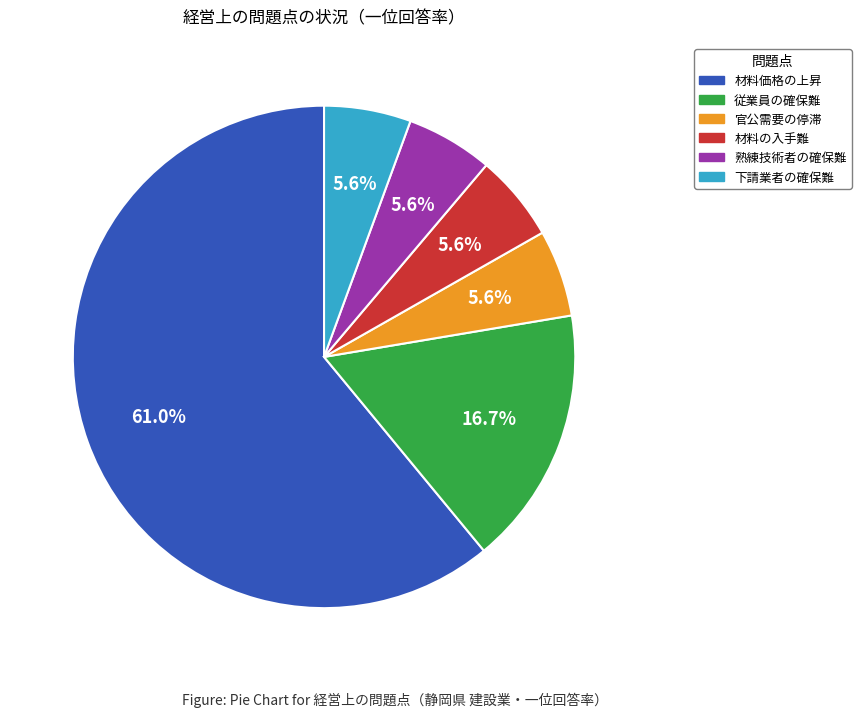

What portion of the pie excludes 従業員の確保難?

83.3%